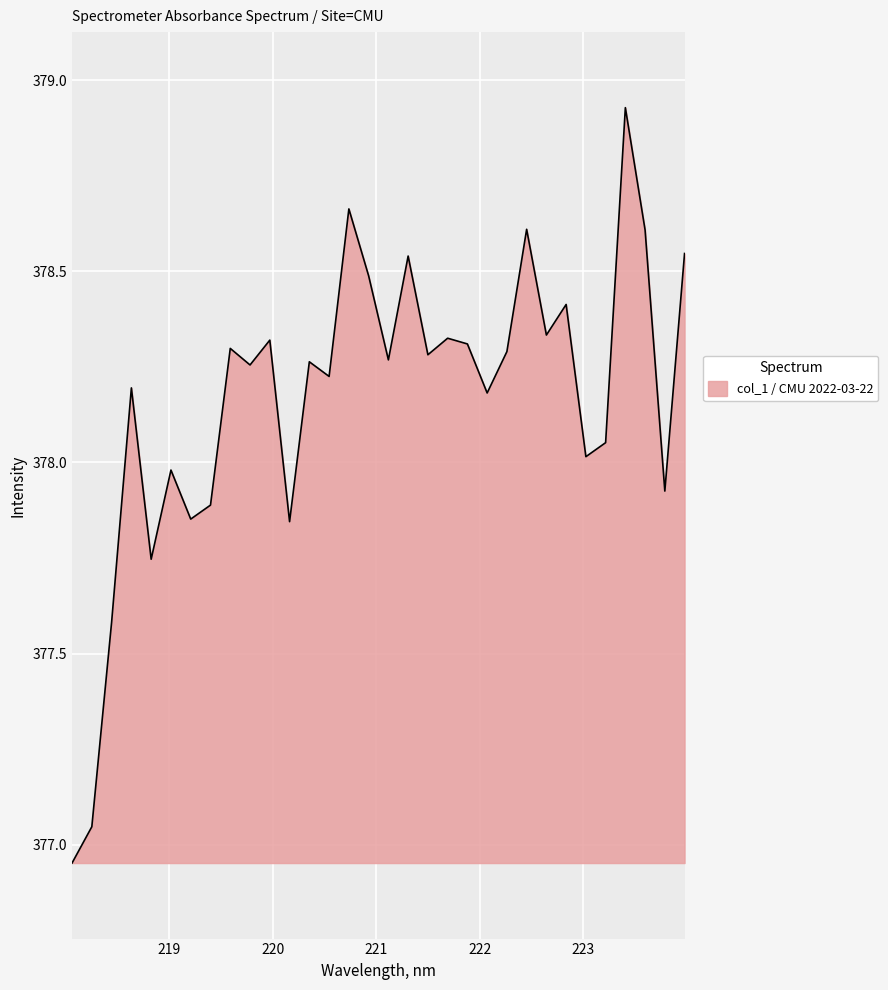

At which category does the data reach its first local valley?

218.8244